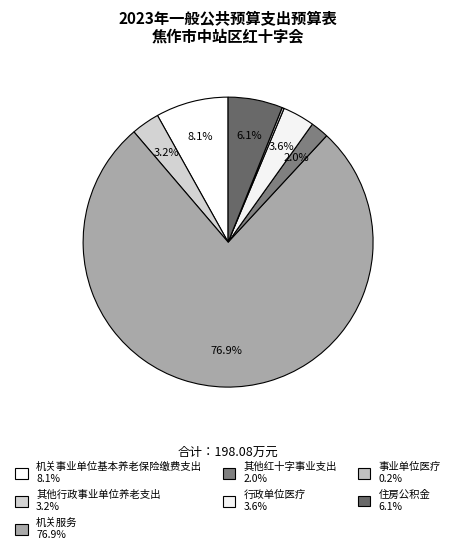

What percentage is the 行政单位医疗 slice, to the nearest percent?

4%